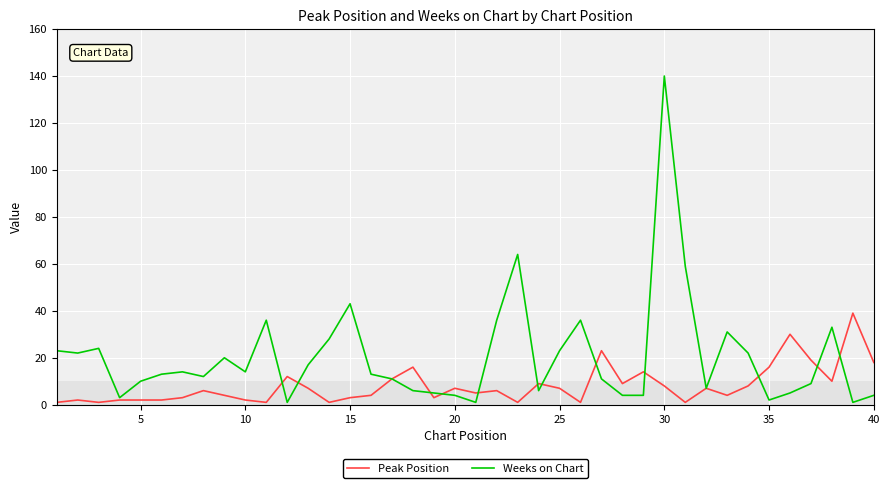

Which series has the largest total across all categories?

Weeks on Chart